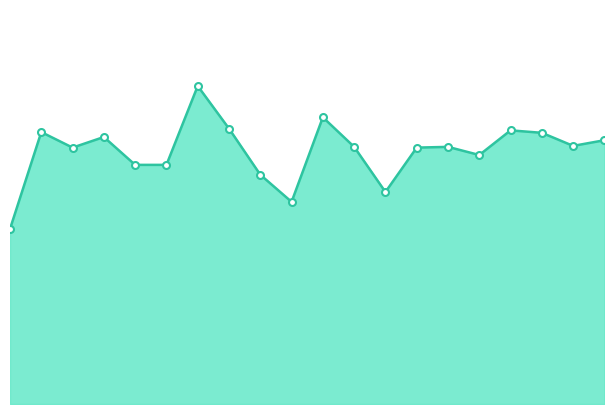

Does the chart have visible grid lines?

No